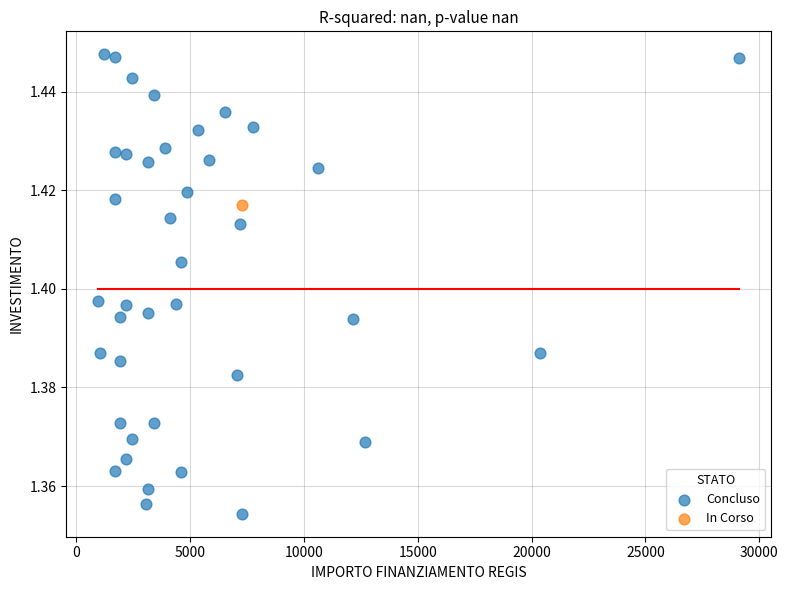

What are all the series names shown in the legend?

Concluso, In Corso